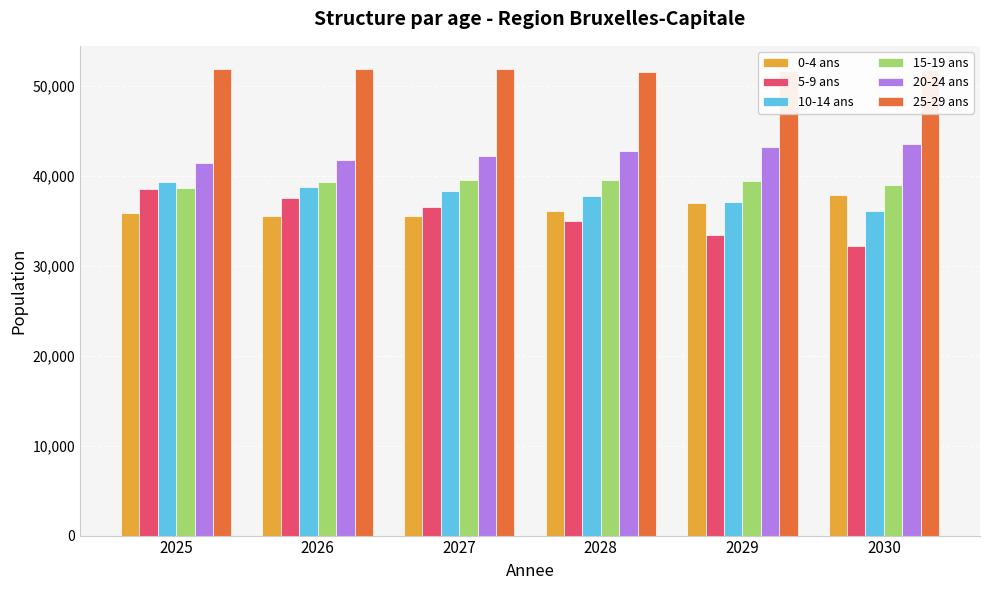

How many bars are there in total?

36